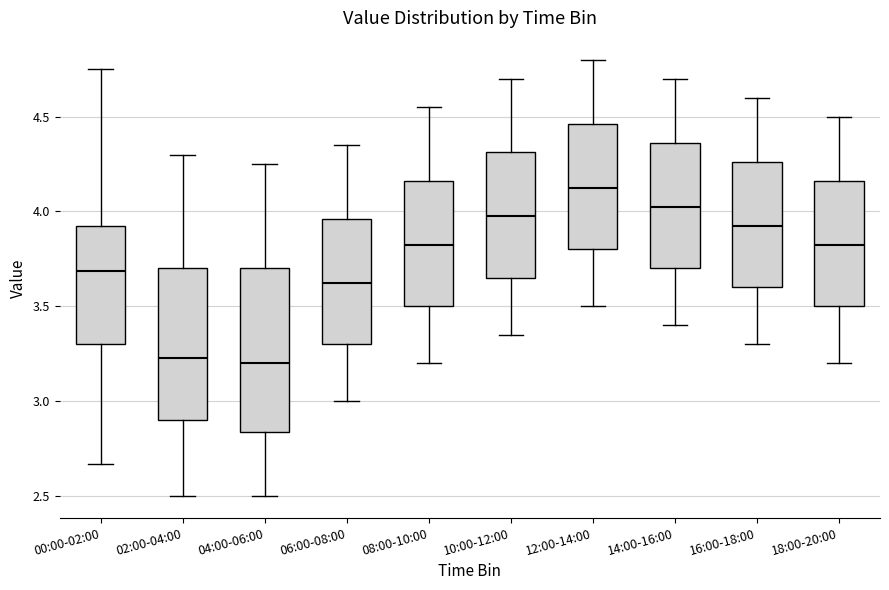

Which box is the tallest, from its lower edge to its upper edge?

04:00-06:00